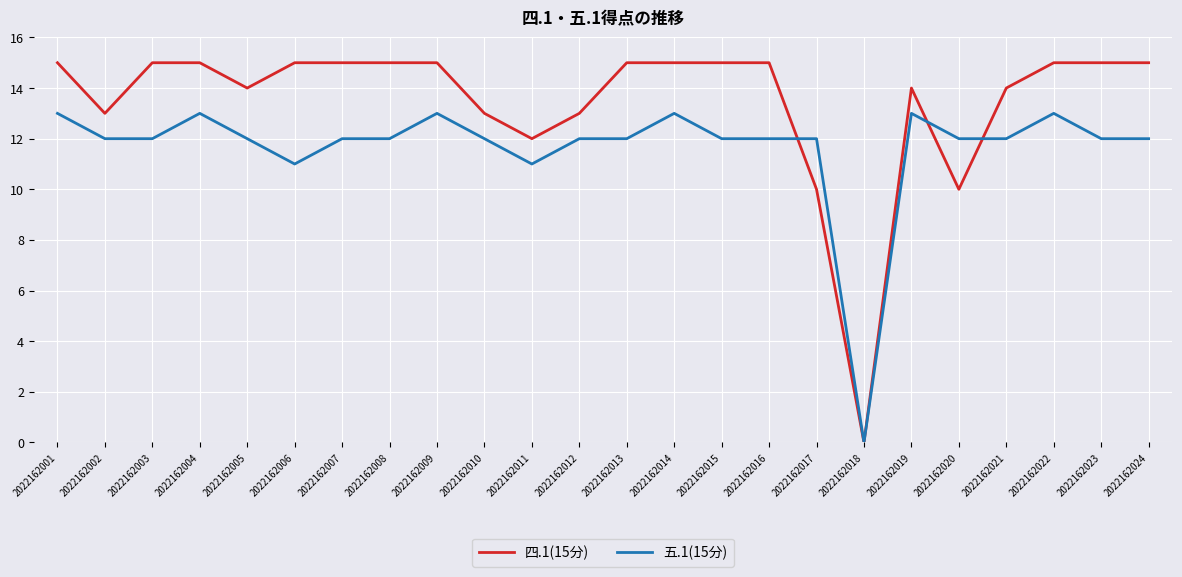

What is the average value of the 五.1(15分) series?

12